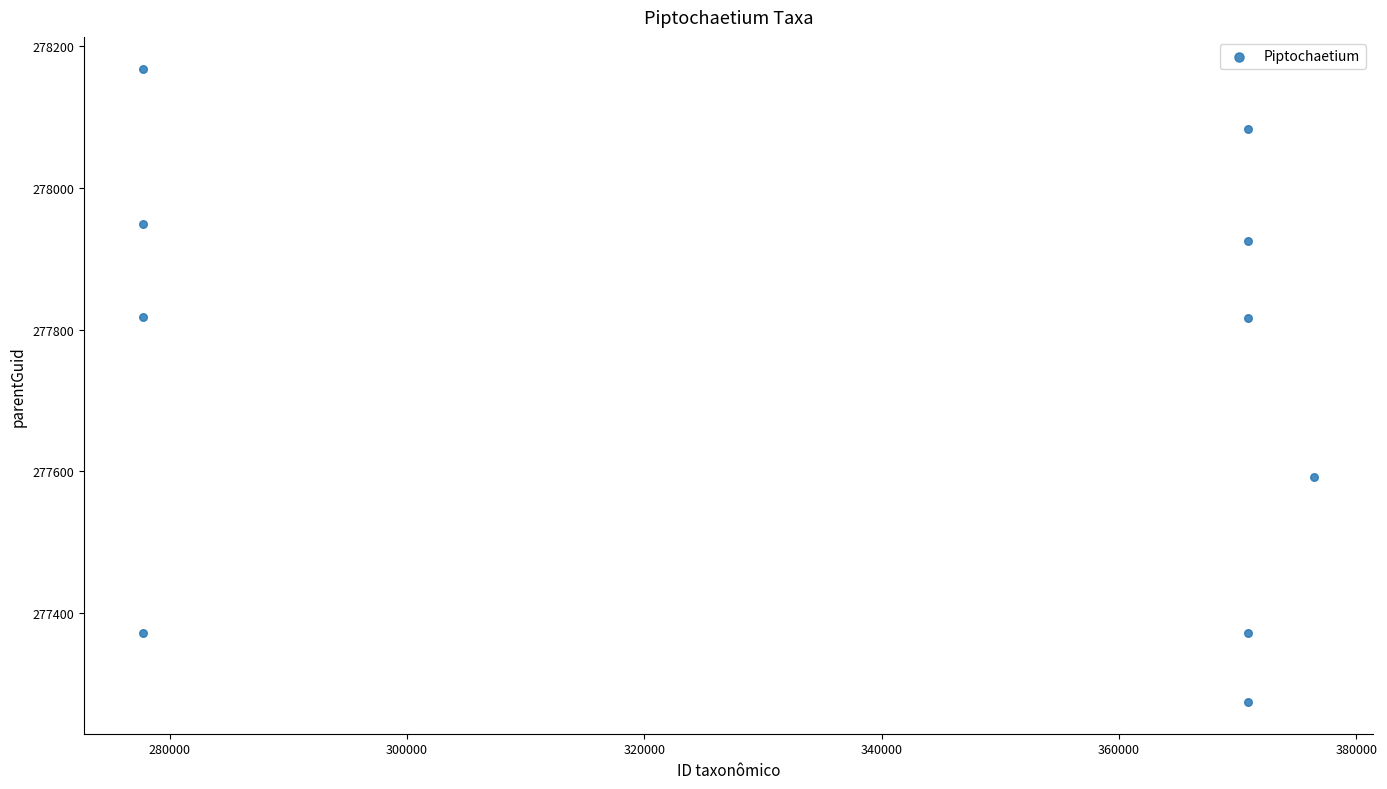

What is the average Y value?

277737.1